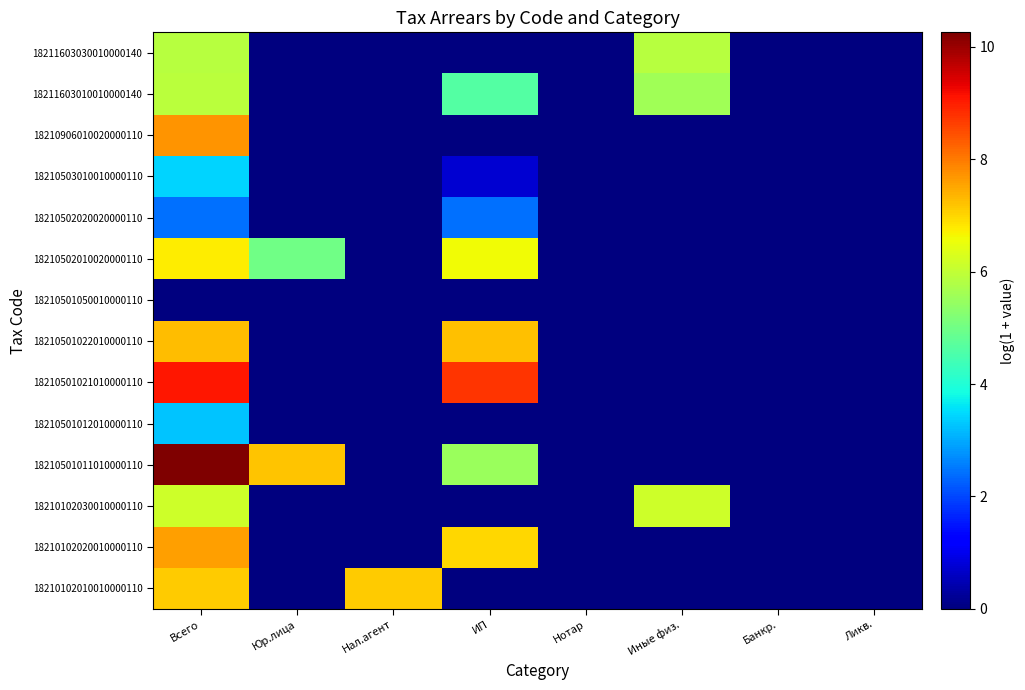

Reading right to left, what are all the values shown in this chart?

18210102010010000110: Ликв.=0.0	Банкр.=0.0	Иные физ.=0.0	Нотар=0.0	ИП=0.0	Нал.агент=7.1	Юр.лица=0.0	Всего=7.1
18210102020010000110: Ликв.=0.0	Банкр.=0.0	Иные физ.=0.0	Нотар=0.0	ИП=7.0	Нал.агент=0.0	Юр.лица=0.0	Всего=7.6
18210102030010000110: Ликв.=0.0	Банкр.=0.0	Иные физ.=6.1	Нотар=0.0	ИП=0.0	Нал.агент=0.0	Юр.лица=0.0	Всего=6.1
18210501011010000110: Ликв.=0.0	Банкр.=0.0	Иные физ.=0.0	Нотар=0.0	ИП=5.5	Нал.агент=0.0	Юр.лица=7.2	Всего=10.3
18210501012010000110: Ликв.=0.0	Банкр.=0.0	Иные физ.=0.0	Нотар=0.0	ИП=0.0	Нал.агент=0.0	Юр.лица=0.0	Всего=3.3
18210501021010000110: Ликв.=0.0	Банкр.=0.0	Иные физ.=0.0	Нотар=0.0	ИП=8.7	Нал.агент=0.0	Юр.лица=0.0	Всего=9.1
18210501022010000110: Ликв.=0.0	Банкр.=0.0	Иные физ.=0.0	Нотар=0.0	ИП=7.2	Нал.агент=0.0	Юр.лица=0.0	Всего=7.3
18210501050010000110: Ликв.=0.0	Банкр.=0.0	Иные физ.=0.0	Нотар=0.0	ИП=0.0	Нал.агент=0.0	Юр.лица=0.0	Всего=0.0
18210502010020000110: Ликв.=0.0	Банкр.=0.0	Иные физ.=0.0	Нотар=0.0	ИП=6.6	Нал.агент=0.0	Юр.лица=5.0	Всего=6.8
18210502020020000110: Ликв.=0.0	Банкр.=0.0	Иные физ.=0.0	Нотар=0.0	ИП=2.4	Нал.агент=0.0	Юр.лица=0.0	Всего=2.4
18210503010010000110: Ликв.=0.0	Банкр.=0.0	Иные физ.=0.0	Нотар=0.0	ИП=0.7	Нал.агент=0.0	Юр.лица=0.0	Всего=3.4
18210906010020000110: Ликв.=0.0	Банкр.=0.0	Иные физ.=0.0	Нотар=0.0	ИП=0.0	Нал.агент=0.0	Юр.лица=0.0	Всего=7.7
18211603010010000140: Ликв.=0.0	Банкр.=0.0	Иные физ.=5.6	Нотар=0.0	ИП=4.6	Нал.агент=0.0	Юр.лица=0.0	Всего=5.9
18211603030010000140: Ликв.=0.0	Банкр.=0.0	Иные физ.=5.9	Нотар=0.0	ИП=0.0	Нал.агент=0.0	Юр.лица=0.0	Всего=5.9